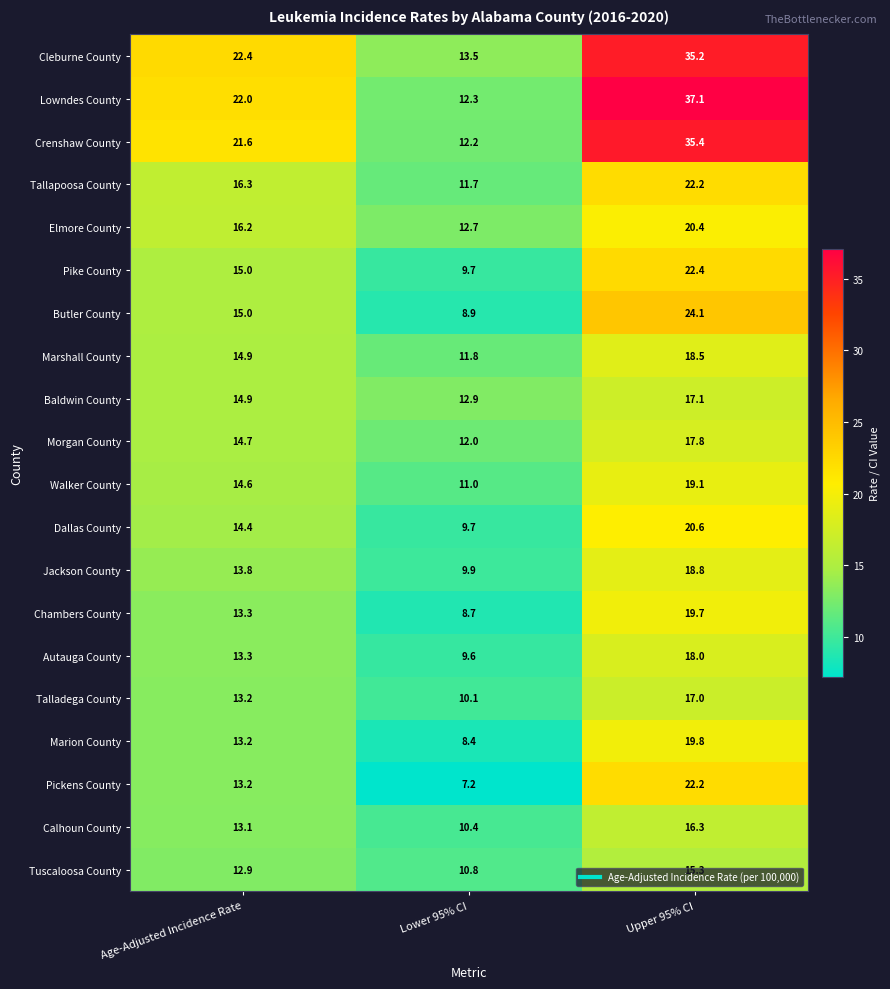

At which category is the sum across all series the highest?

Upper 95% CI